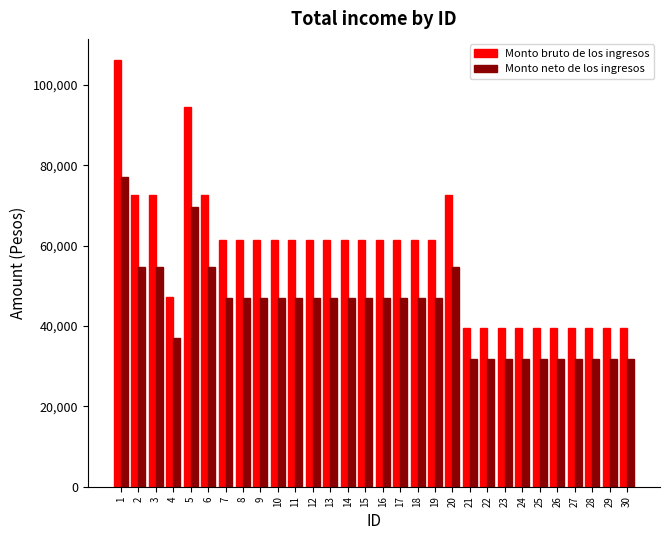

Which series has the largest range (max minus min)?

Monto bruto de los ingresos